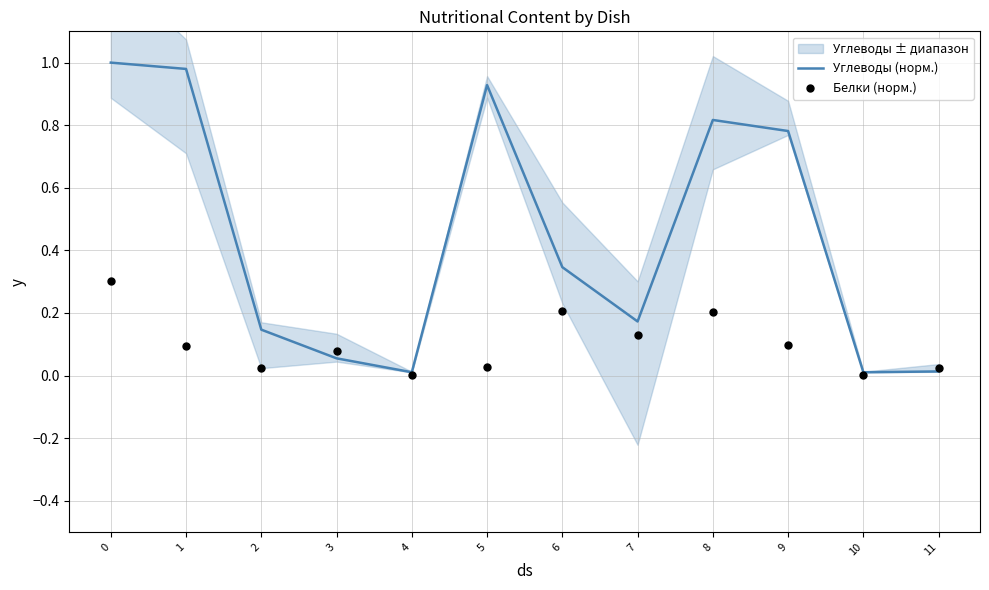

Is the value of Белки (норм.) at 6 greater than the value of Углеводы (норм.) at 3?

Yes